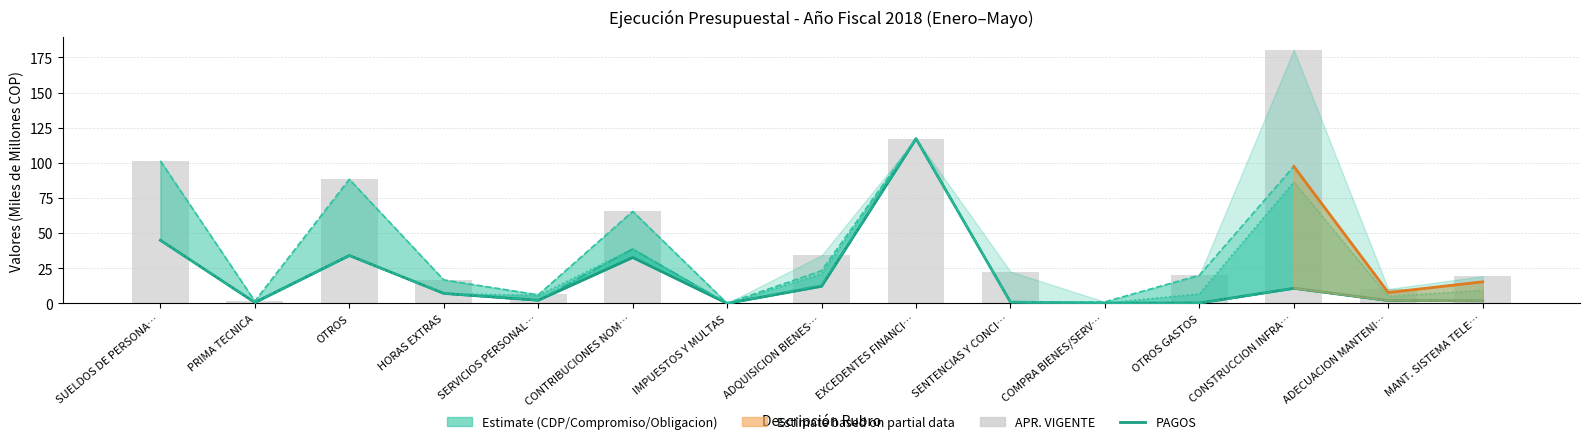

The value of COMPROMISO at SUELDOS DE PERSONA… is 63.4. True or false?

False